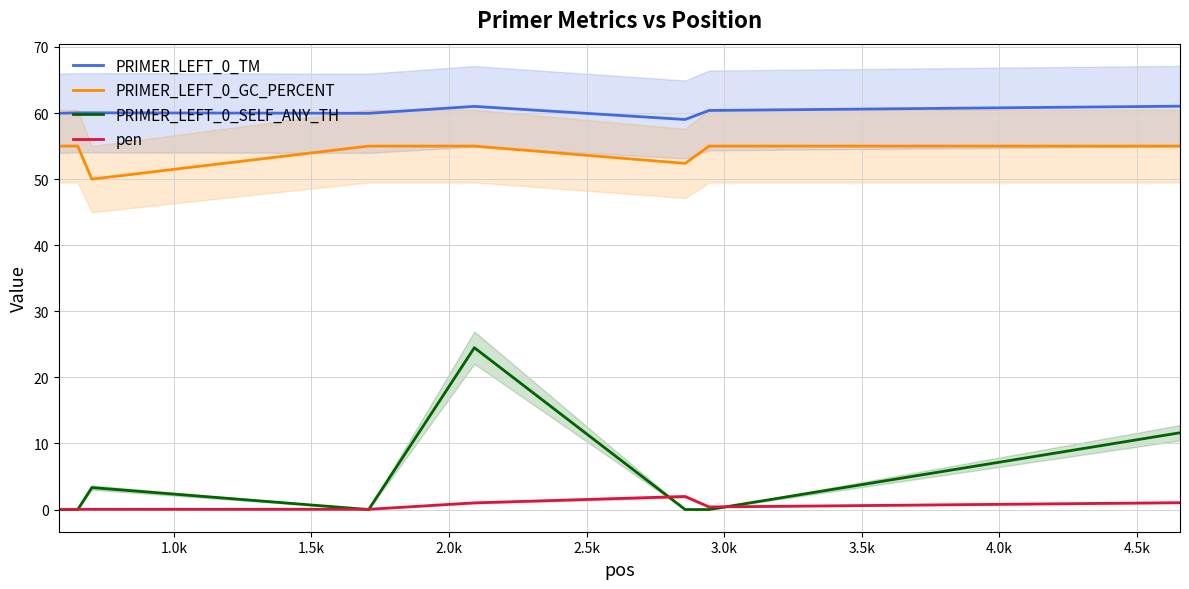

True or false: PRIMER_LEFT_0_GC_PERCENT and PRIMER_LEFT_0_TM intersect in this chart.

False